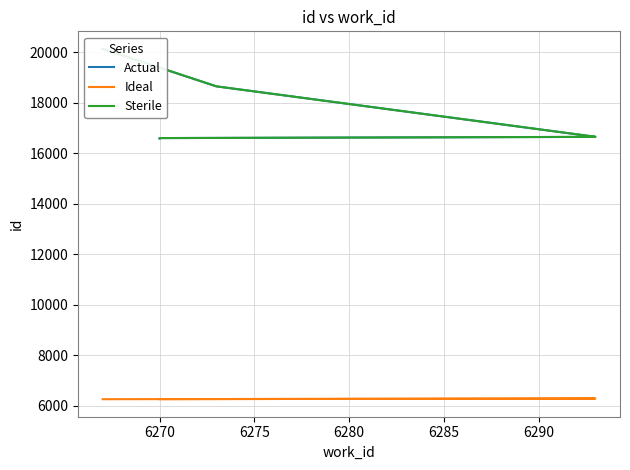

Which series has the largest range (max minus min)?

Actual